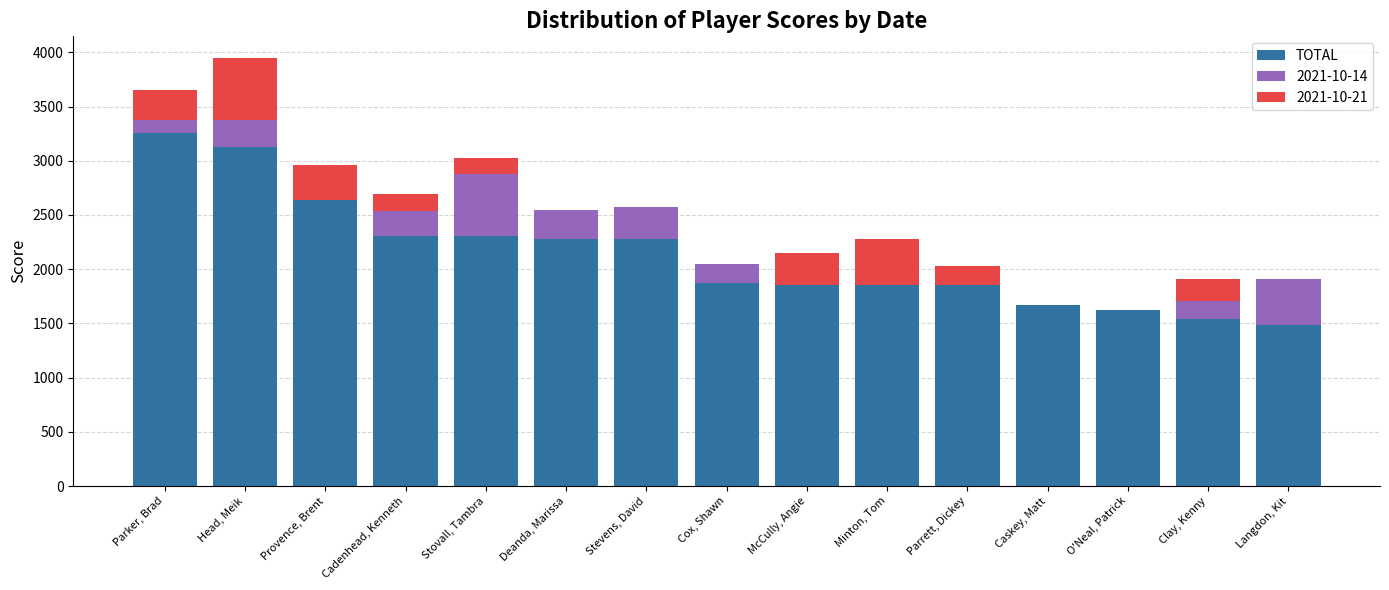

What is the highest value of the TOTAL series?

3260